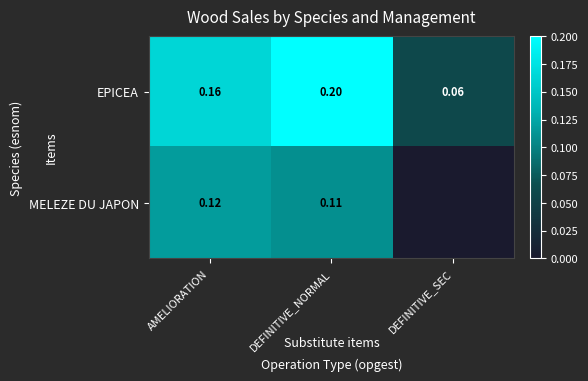

At DEFINITIVE_NORMAL, list the series in order from smallest to largest.

MELEZE DU JAPON, EPICEA